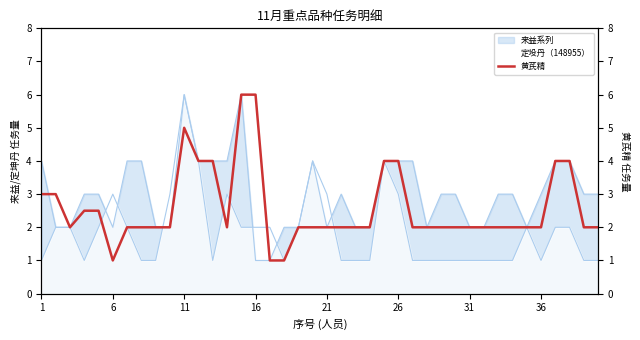

How many values exceed 2?

13